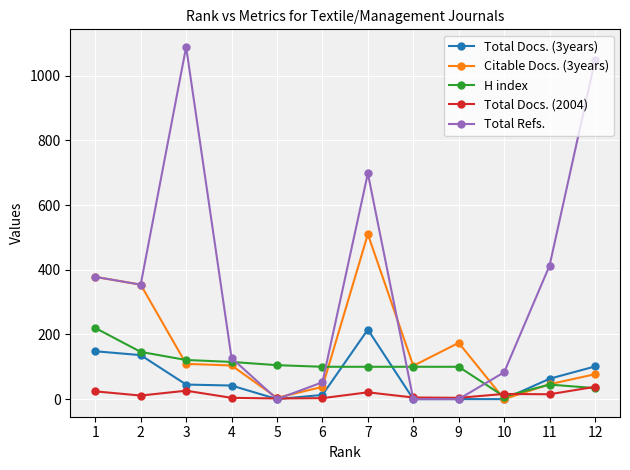

Which series has the largest range (max minus min)?

Total Refs.